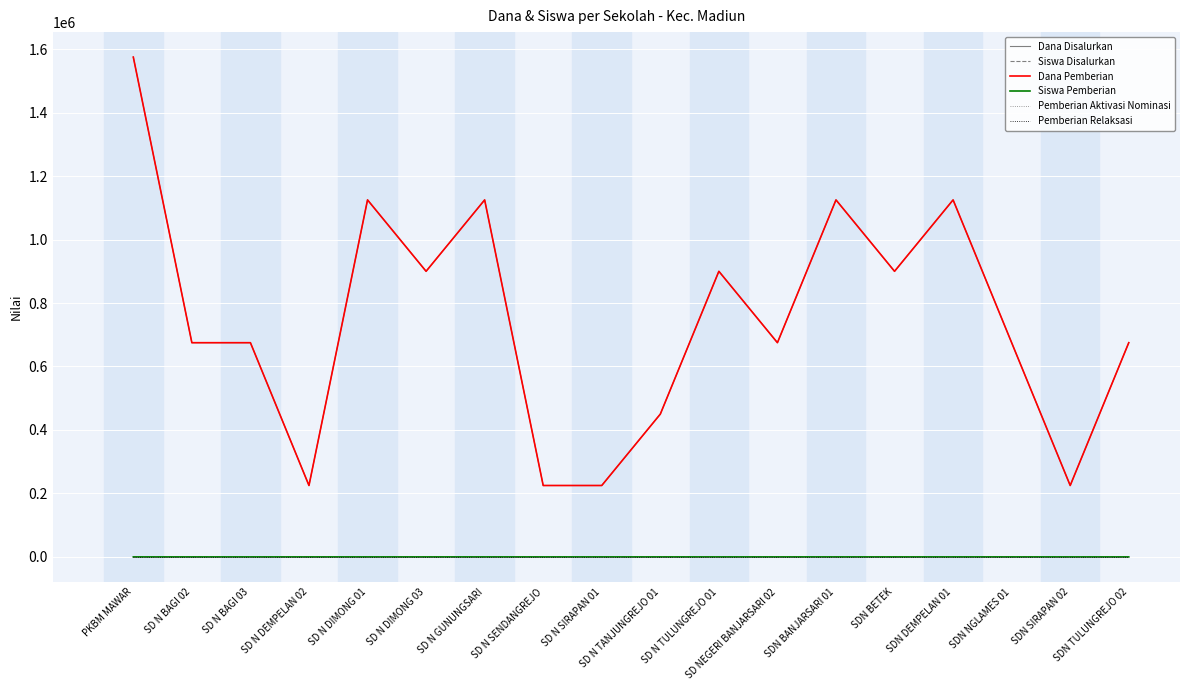

What is the maximum value for Siswa Pemberian?

7